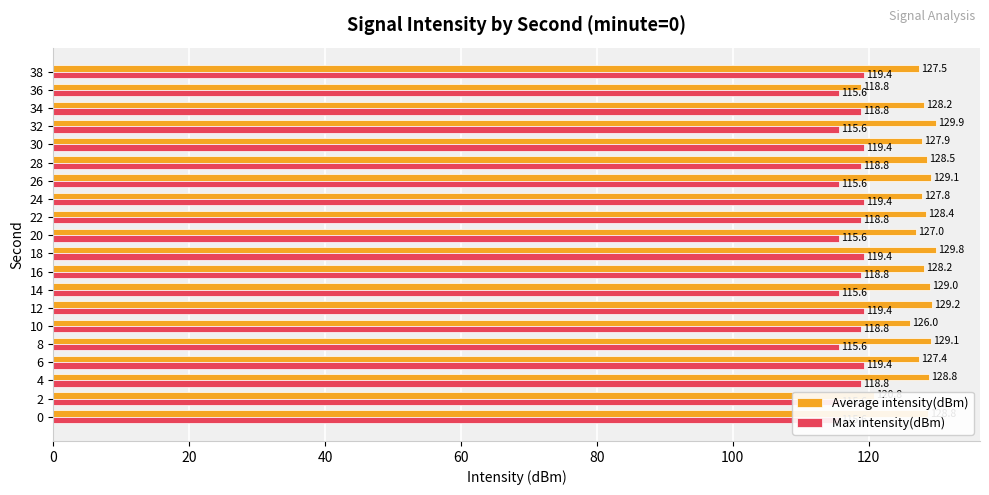

What are all the series names shown in the legend?

Average intensity(dBm), Max intensity(dBm)